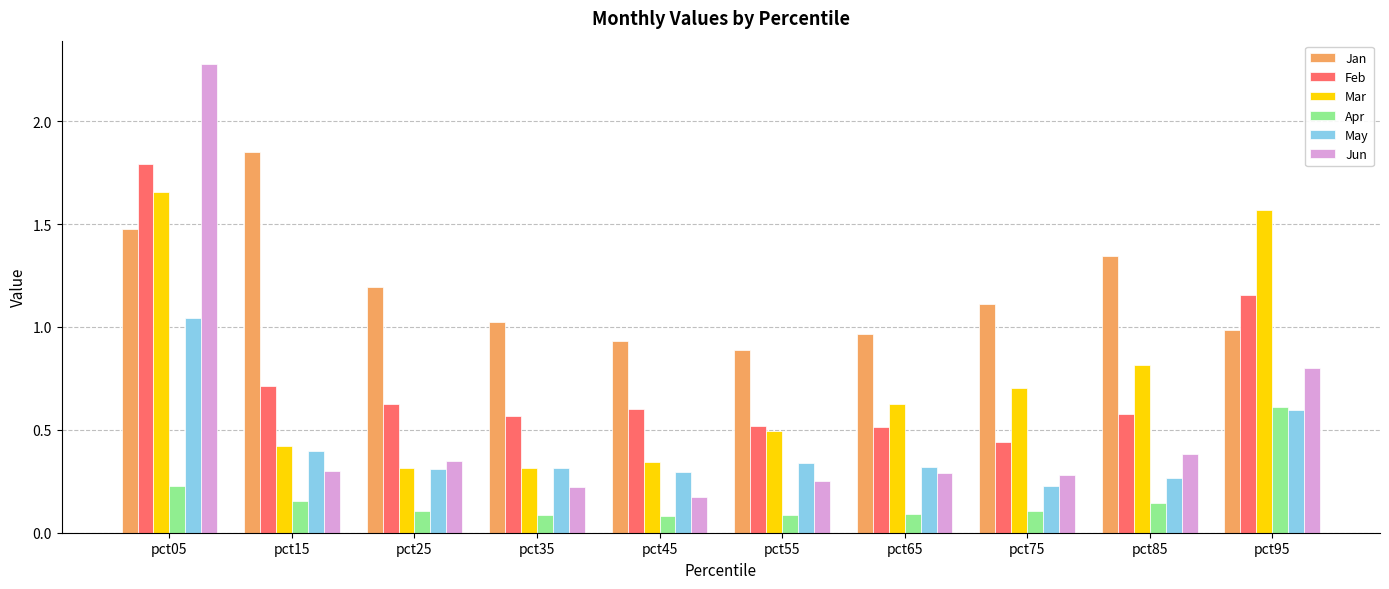

Is it true that Feb equals 0.2 at pct95?

False